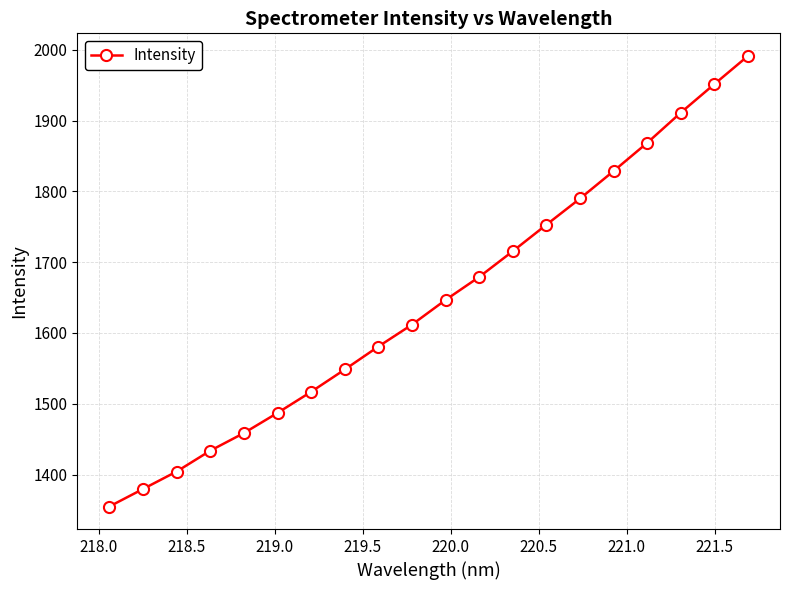

What is the smallest value displayed?

1354.8